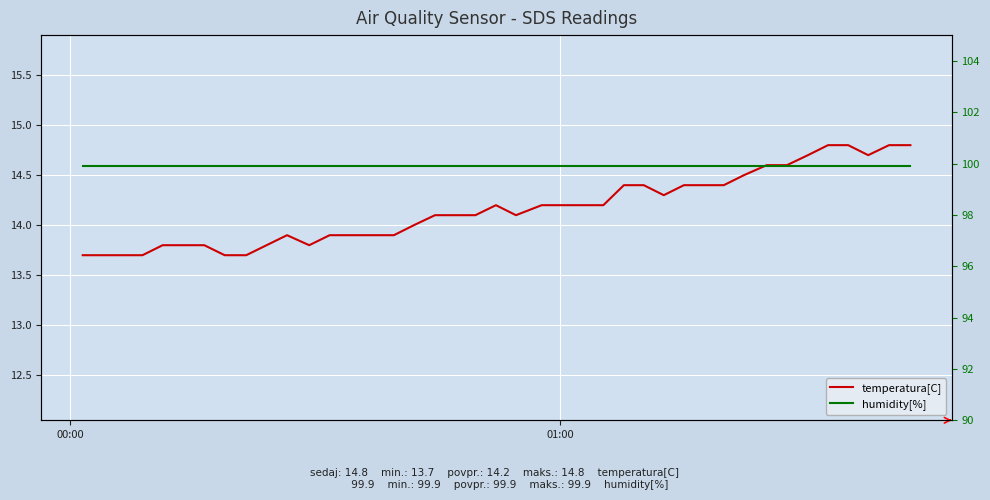

Reading right to left, what are all the values shown in this chart?

temperatura[C]: 14.8	14.8	14.7	14.8	14.8	14.7	14.6	14.6	14.5	14.4	14.4	14.4	14.3	14.4	14.4	14.2	14.2	14.2	14.2	14.1	14.2	14.1	14.1	14.1	14.0	13.9	13.9	13.9	13.8	13.9	13.8	13.7	13.7	13.8	13.8	13.8	13.7	13.7	13.7	13.7
humidity[%]: 99.9	99.9	99.9	99.9	99.9	99.9	99.9	99.9	99.9	99.9	99.9	99.9	99.9	99.9	99.9	99.9	99.9	99.9	99.9	99.9	99.9	99.9	99.9	99.9	99.9	99.9	99.9	99.9	99.9	99.9	99.9	99.9	99.9	99.9	99.9	99.9	99.9	99.9	99.9	99.9